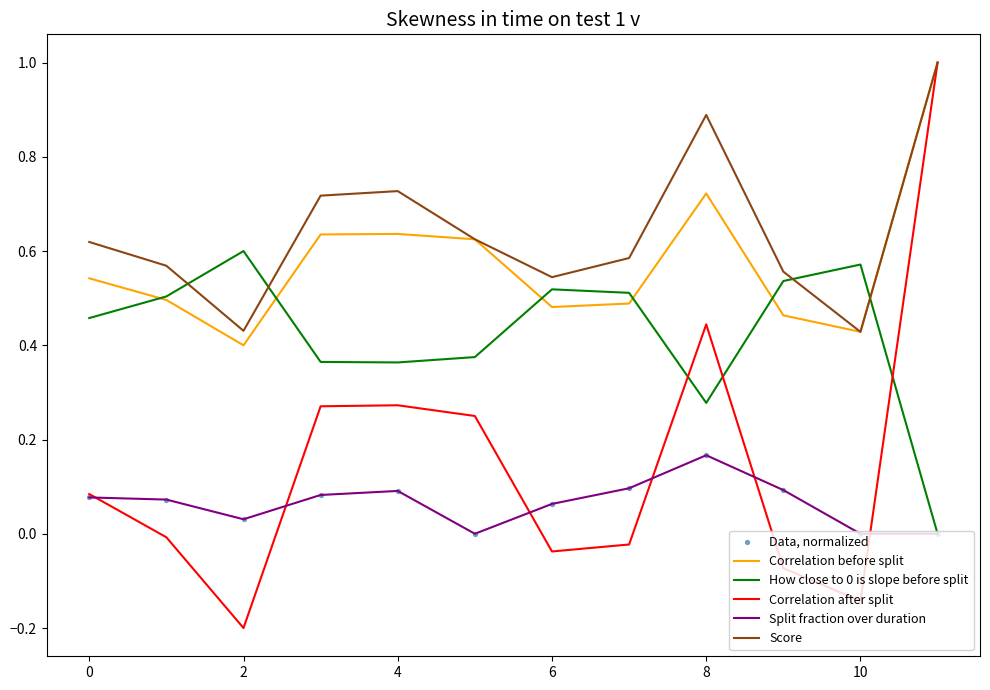

What is the maximum value shown in the chart?

1.0